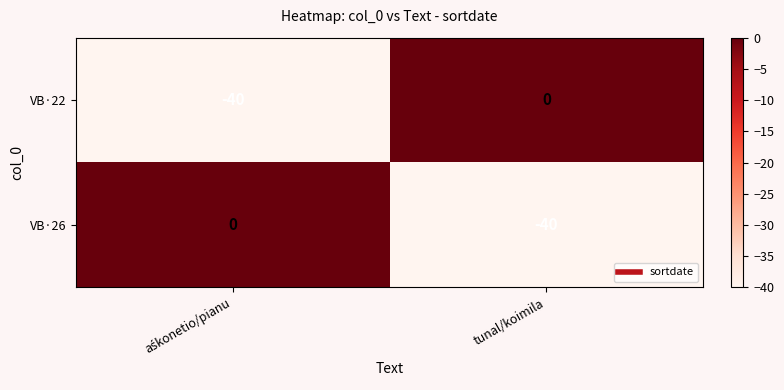

Rank the series at tunal/koimila from lowest to highest value.

VB·26, VB·22